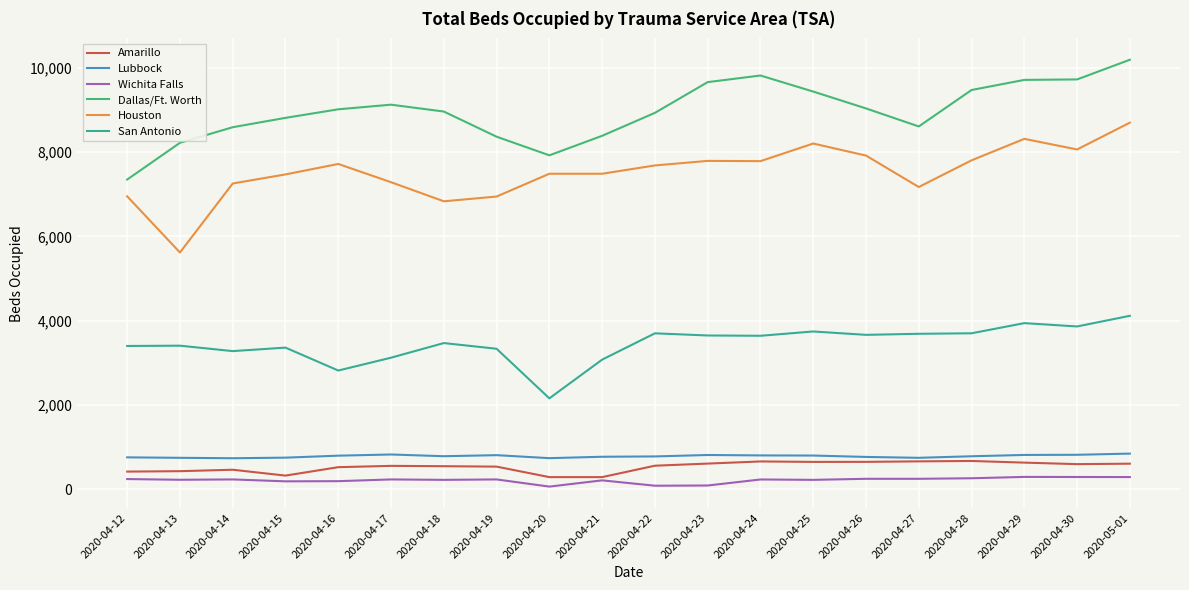

Between 2020-04-14 and 2020-04-23, which series saw the biggest shift?

Dallas/Ft. Worth